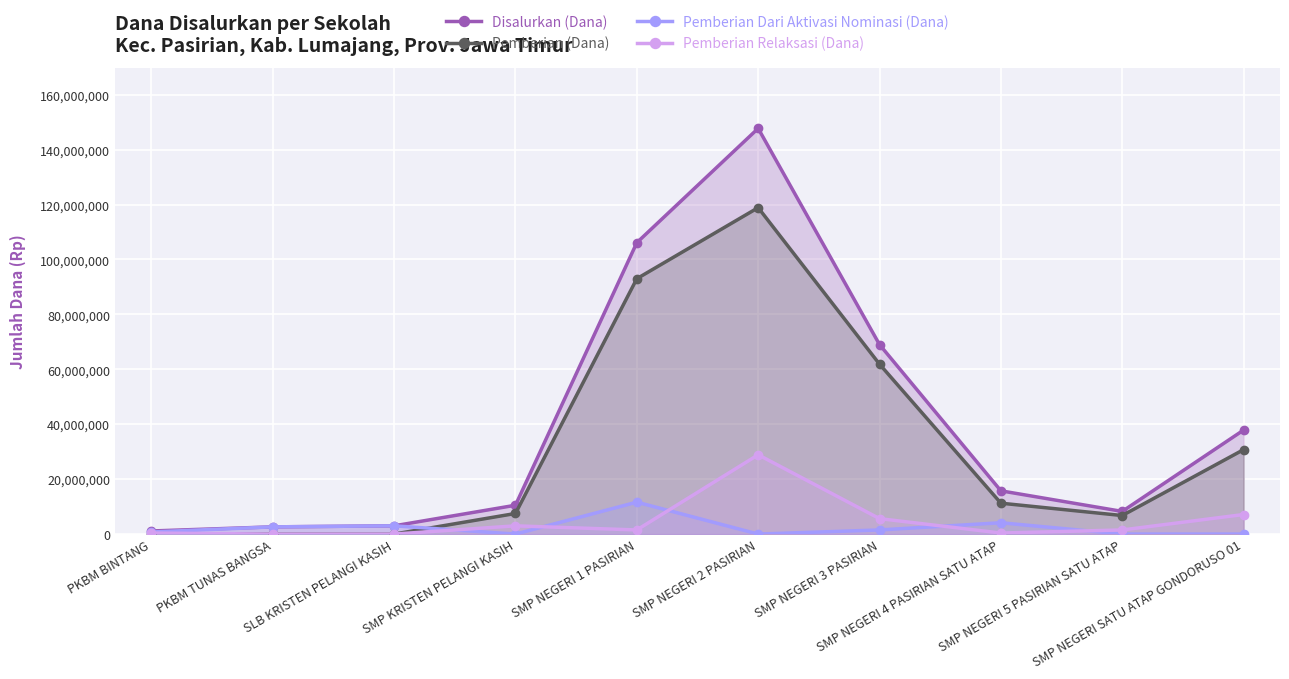

Reading left to right, transcribe all the data shown in this chart.

Disalurkan (Dana): PKBM BINTANG=1125000	PKBM TUNAS BANGSA=2625000	SLB KRISTEN PELANGI KASIH=3000000	SMP KRISTEN PELANGI KASIH=10500000	SMP NEGERI 1 PASIRIAN=106125000	SMP NEGERI 2 PASIRIAN=147750000	SMP NEGERI 3 PASIRIAN=69000000	SMP NEGERI 4 PASIRIAN SATU ATAP=15750000	SMP NEGERI 5 PASIRIAN SATU ATAP=8250000	SMP NEGERI SATU ATAP GONDORUSO 01=37875000
Pemberian (Dana): PKBM BINTANG=0	PKBM TUNAS BANGSA=0	SLB KRISTEN PELANGI KASIH=0	SMP KRISTEN PELANGI KASIH=7500000	SMP NEGERI 1 PASIRIAN=93000000	SMP NEGERI 2 PASIRIAN=118875000	SMP NEGERI 3 PASIRIAN=61875000	SMP NEGERI 4 PASIRIAN SATU ATAP=11250000	SMP NEGERI 5 PASIRIAN SATU ATAP=6750000	SMP NEGERI SATU ATAP GONDORUSO 01=30750000
Pemberian Dari Aktivasi Nominasi (Dana): PKBM BINTANG=750000	PKBM TUNAS BANGSA=2625000	SLB KRISTEN PELANGI KASIH=3000000	SMP KRISTEN PELANGI KASIH=0	SMP NEGERI 1 PASIRIAN=11625000	SMP NEGERI 2 PASIRIAN=0	SMP NEGERI 3 PASIRIAN=1500000	SMP NEGERI 4 PASIRIAN SATU ATAP=4125000	SMP NEGERI 5 PASIRIAN SATU ATAP=0	SMP NEGERI SATU ATAP GONDORUSO 01=0
Pemberian Relaksasi (Dana): PKBM BINTANG=375000	PKBM TUNAS BANGSA=0	SLB KRISTEN PELANGI KASIH=0	SMP KRISTEN PELANGI KASIH=3000000	SMP NEGERI 1 PASIRIAN=1500000	SMP NEGERI 2 PASIRIAN=28875000	SMP NEGERI 3 PASIRIAN=5625000	SMP NEGERI 4 PASIRIAN SATU ATAP=375000	SMP NEGERI 5 PASIRIAN SATU ATAP=1500000	SMP NEGERI SATU ATAP GONDORUSO 01=7125000